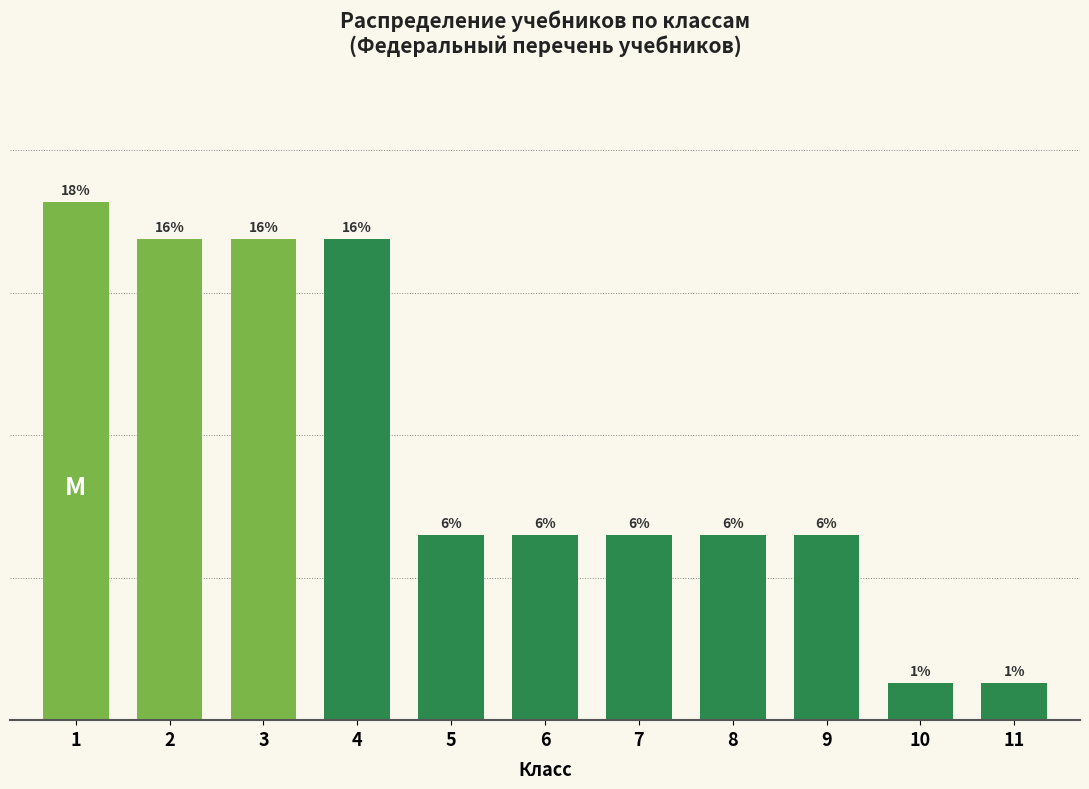

Does the chart contain any negative values?

No